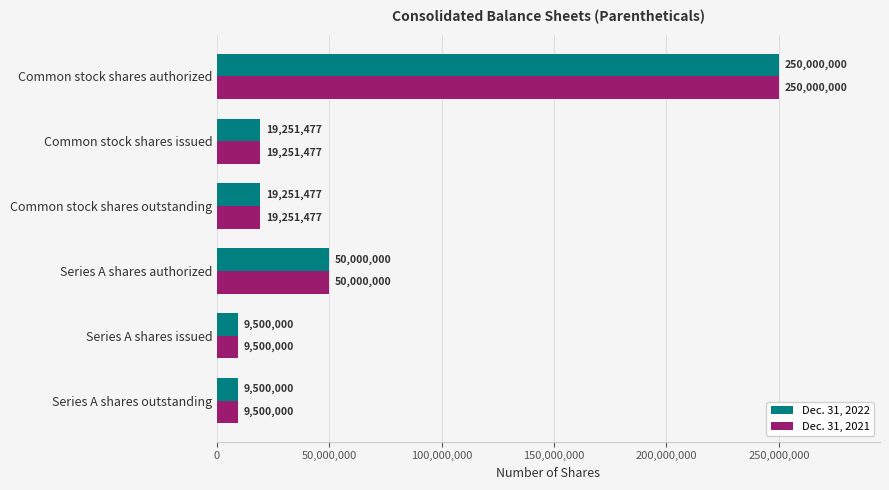

What is the maximum value for Dec. 31, 2022?

250000000